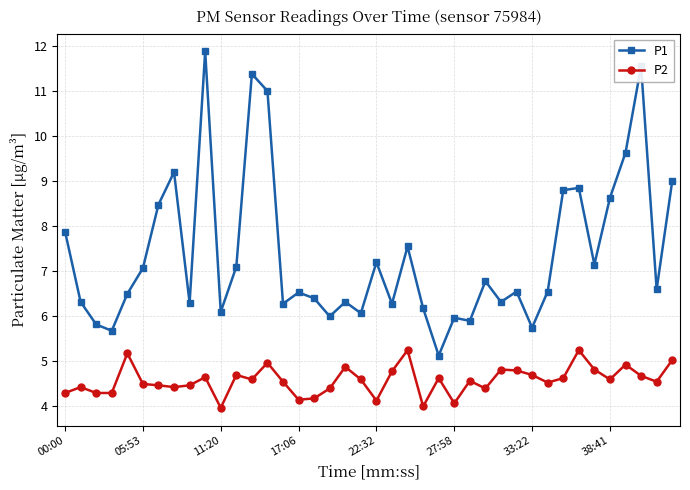

Which series has the widest spread of values?

P1